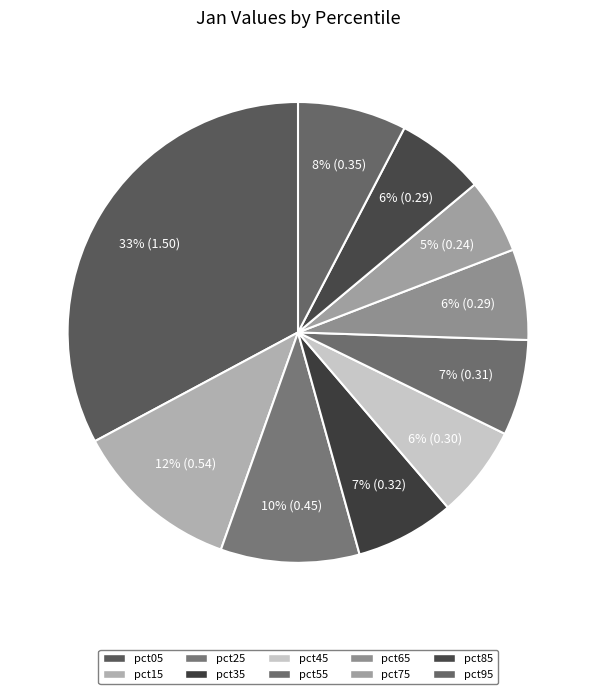

How many segments does this pie chart have?

10